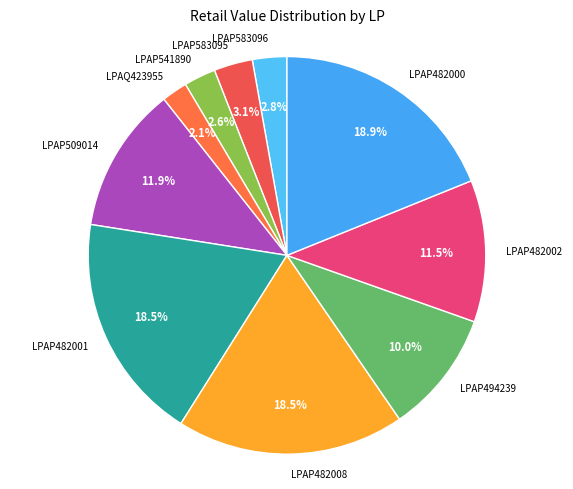

Between LPAP482002 and LPAQ423955, which is larger?

LPAP482002